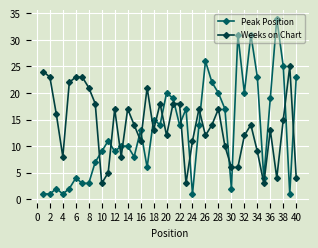

True or false: Weeks on Chart and Peak Position cross at least once.

True